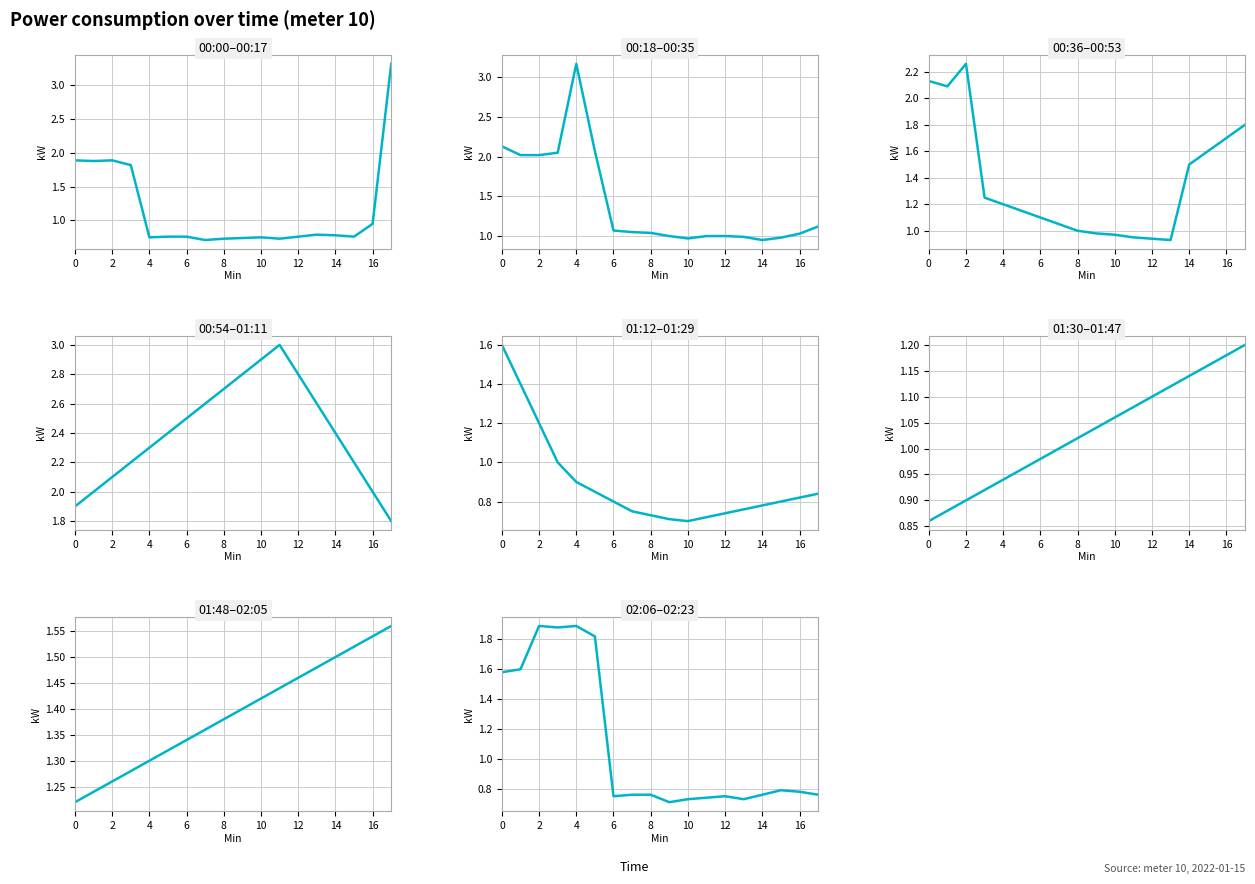

Where is the first local minimum?

6